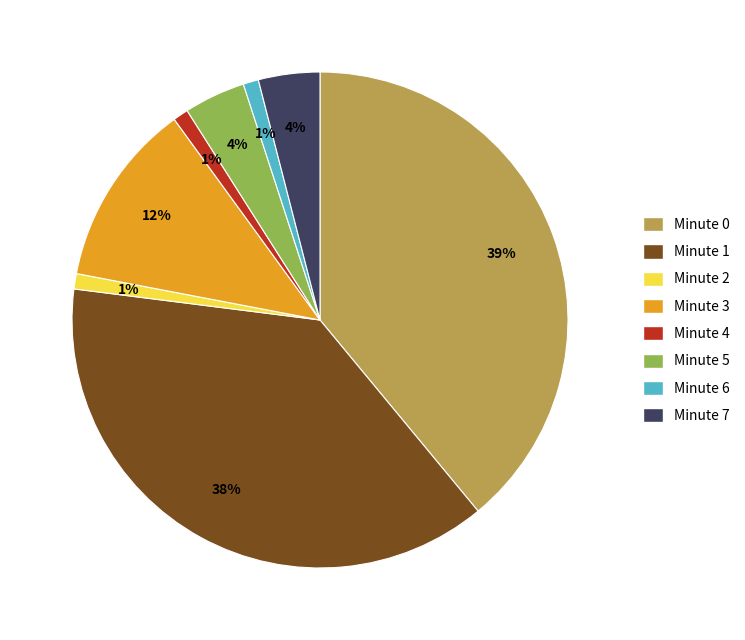

To the nearest percent, what is the difference between the largest and smallest slice percentages?

38%